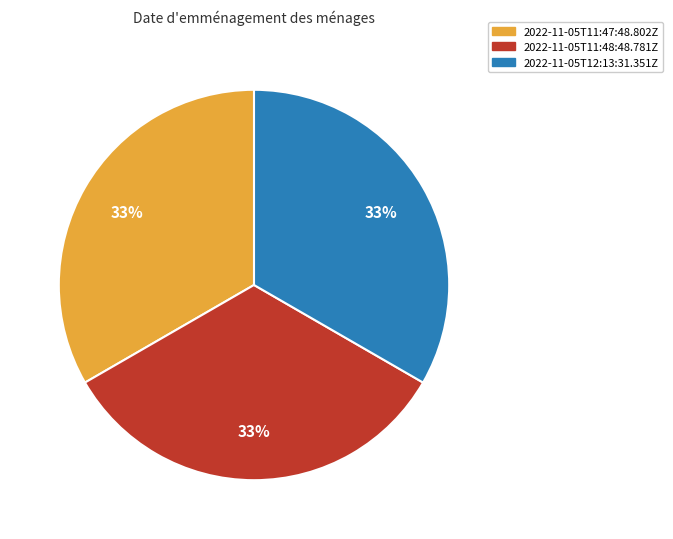

How many slices are in this pie chart?

3